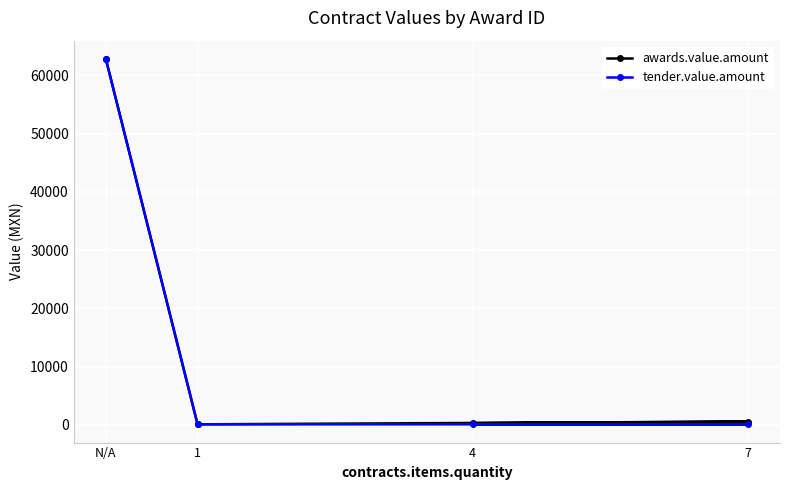

True or false: tender.value.amount and awards.value.amount cross at least once.

False